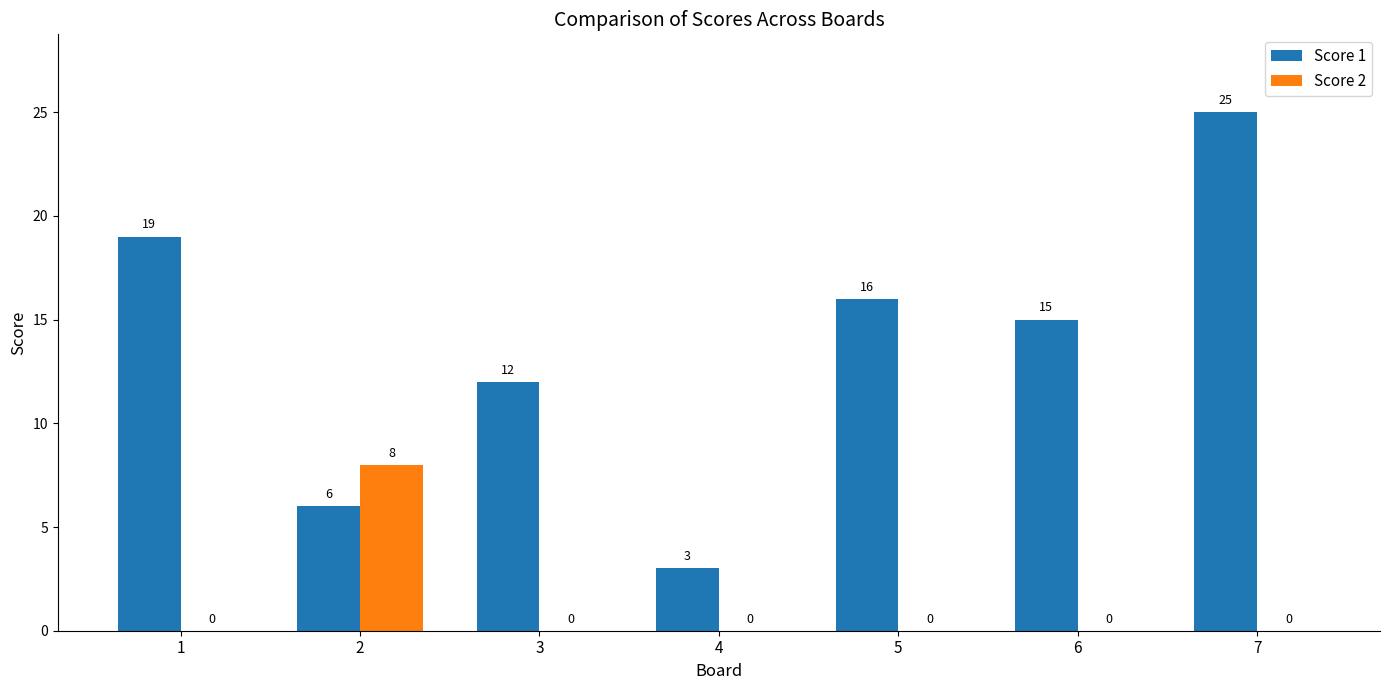

Reading left to right, transcribe all the data shown in this chart.

Score 1: 19	6	12	3	16	15	25
Score 2: 0	8	0	0	0	0	0